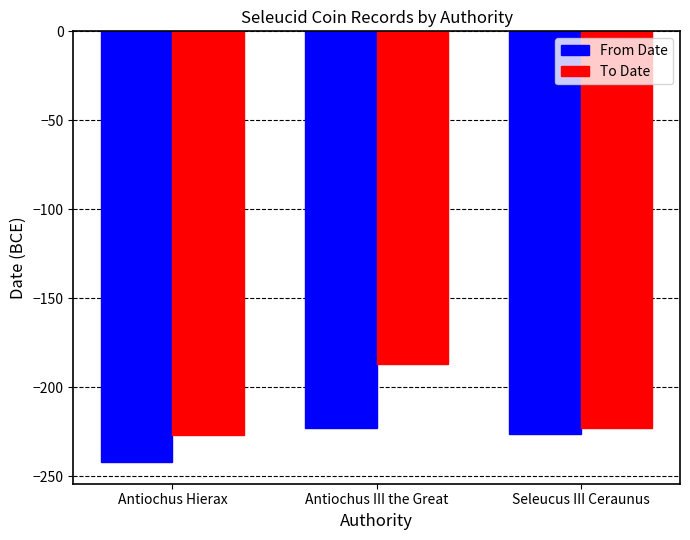

The From Date series shows -142 at Seleucus III Ceraunus. True or false?

False